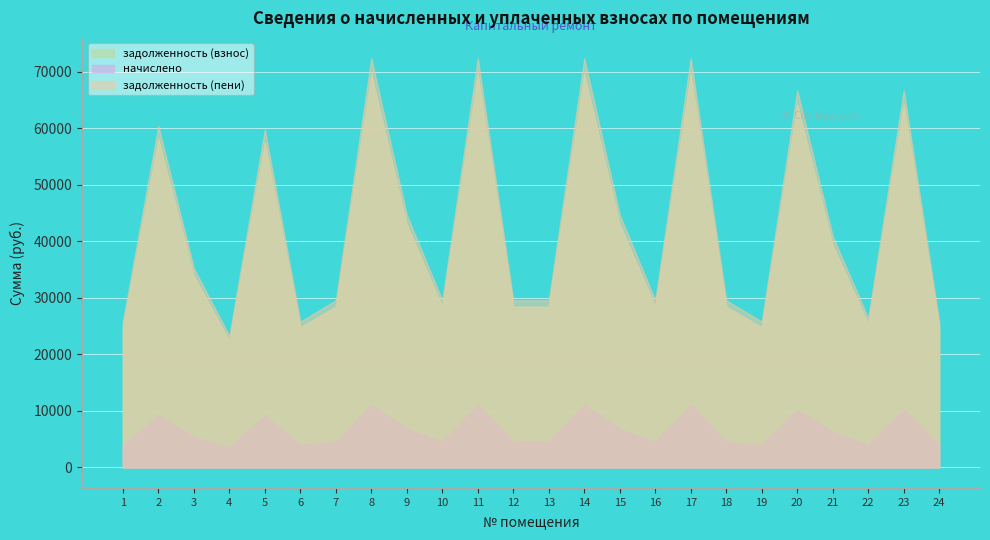

True or false: начислено has more than 2 interior local peaks.

True